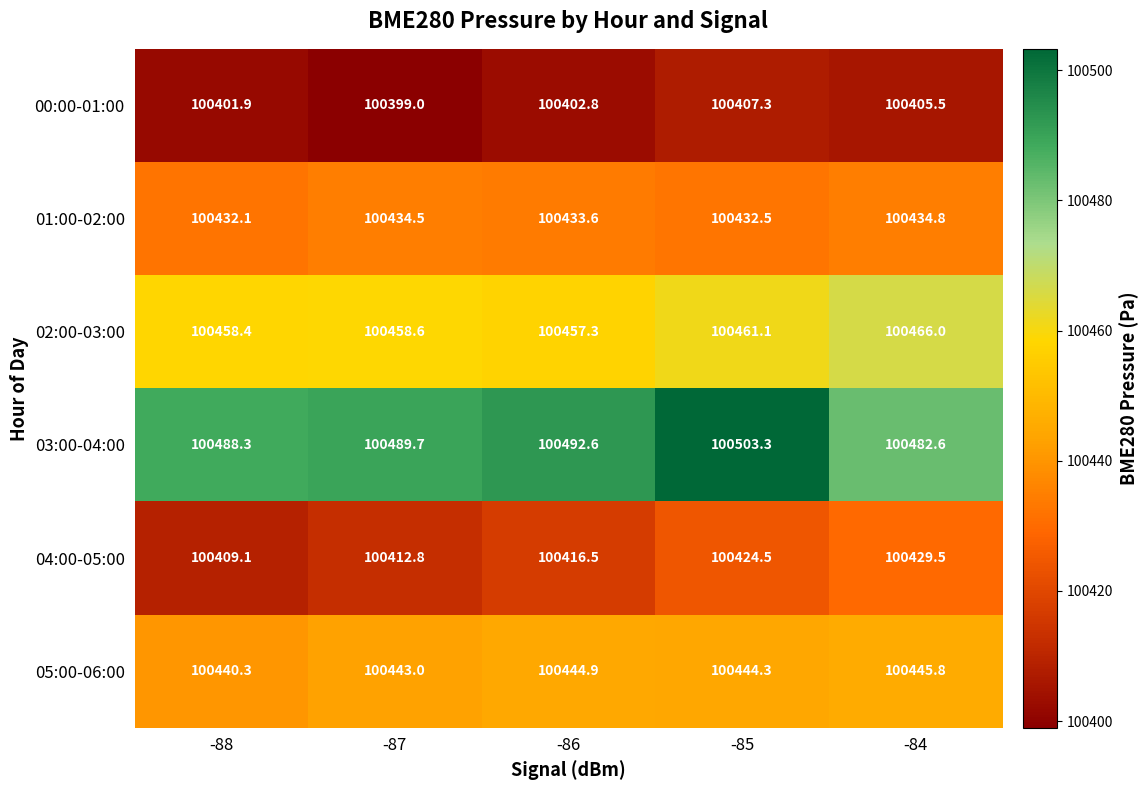

What is the total value across all series at -86?

602647.7